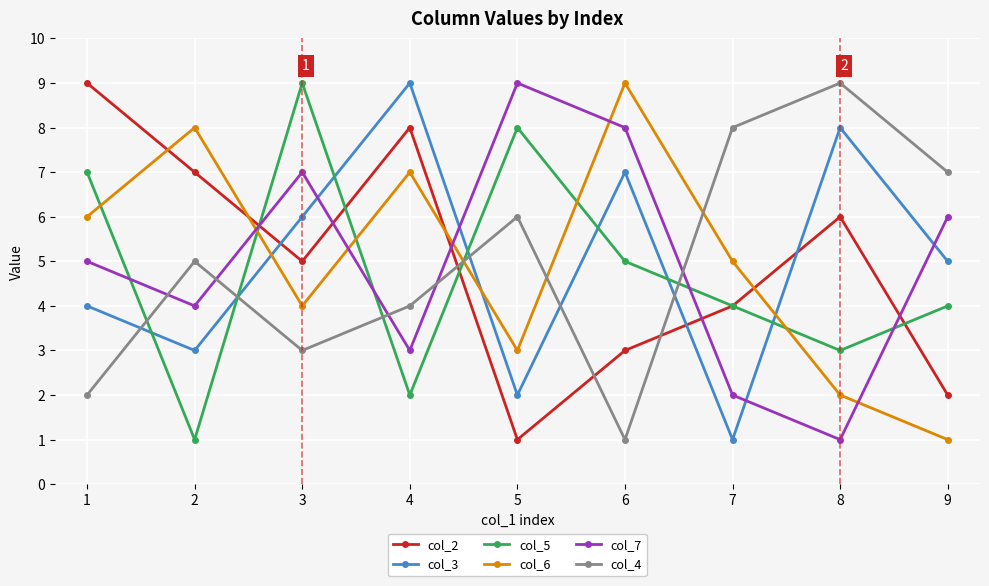

How many lines are shown in the chart?

6